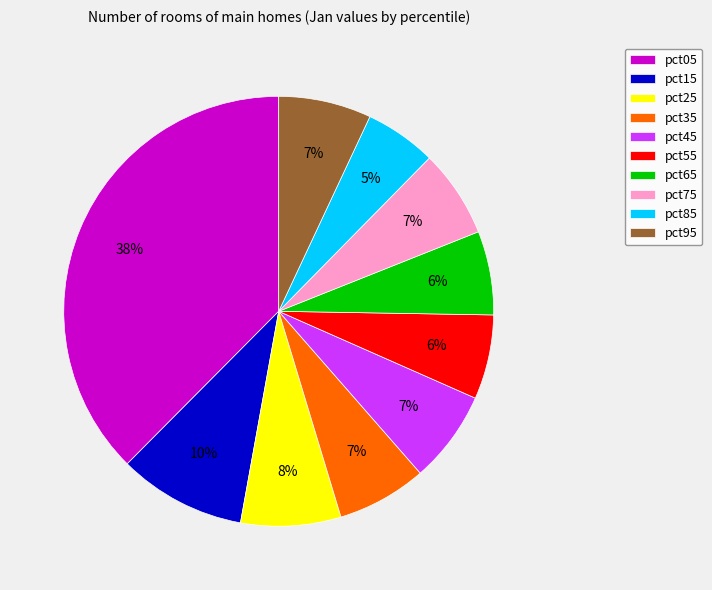

Is there a majority slice in this chart?

No